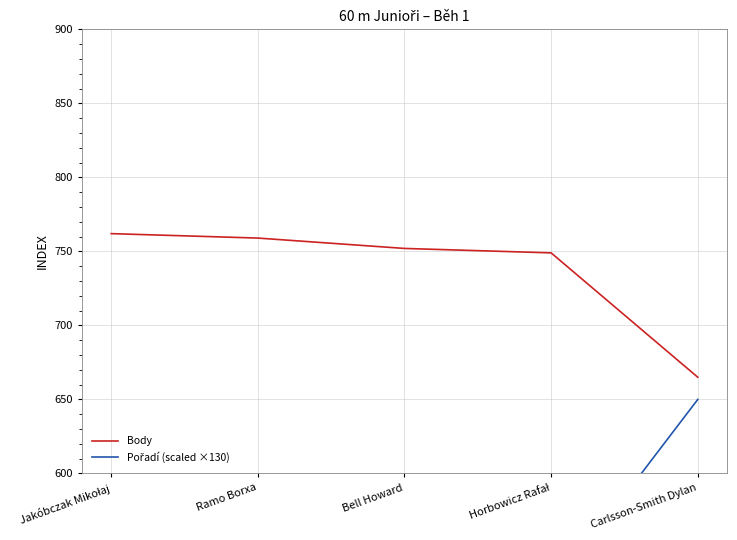

At which label does Pořadí (scaled ×130) reach its peak?

Carlsson-Smith Dylan